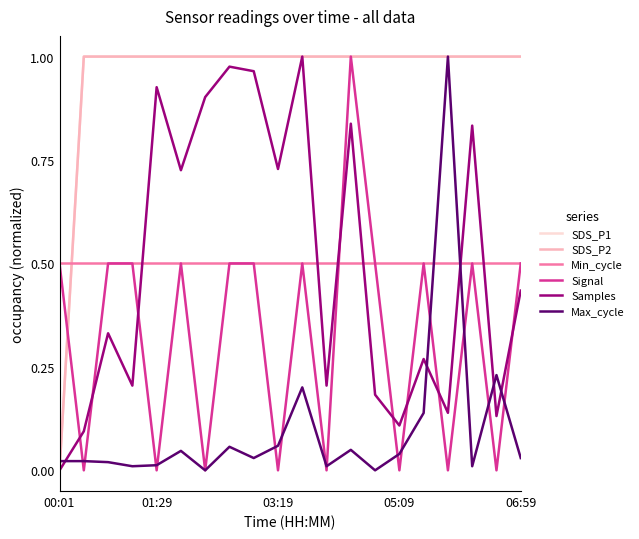

How many times do Min_cycle and SDS_P2 cross each other?

1